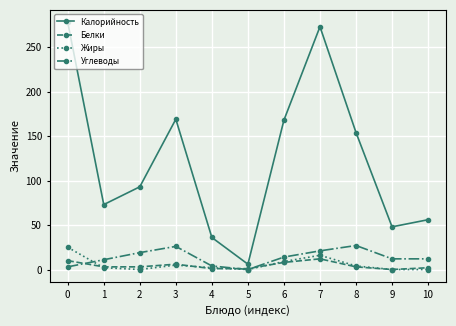

Is the value of Калорийность at 6 greater than the value of Углеводы at 3?

Yes